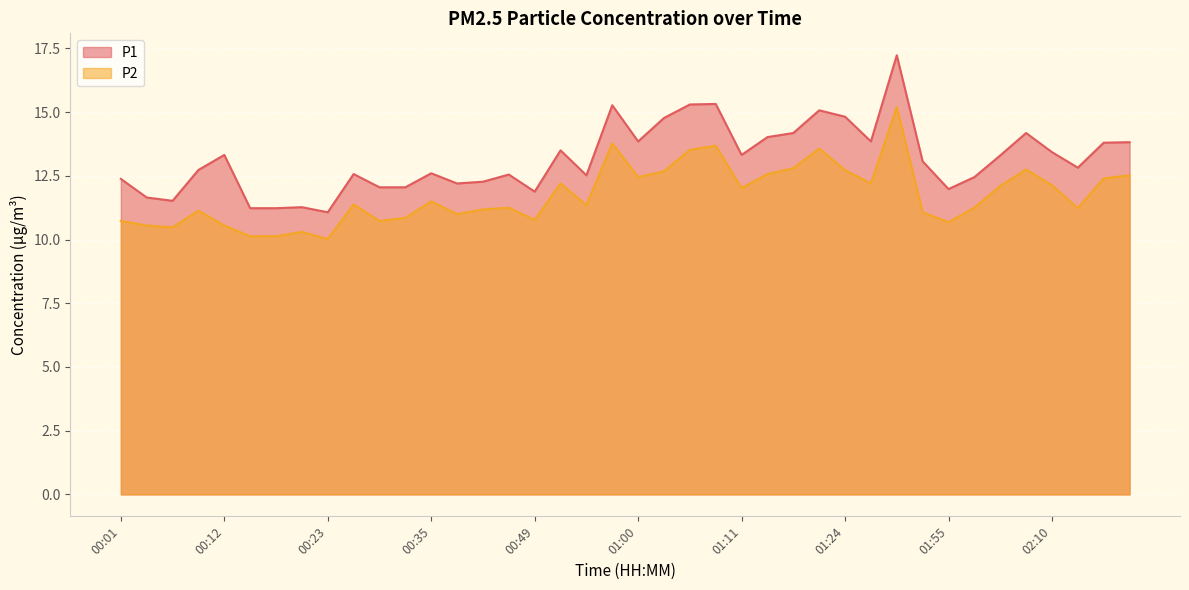

What position from the right is 00:43?

25